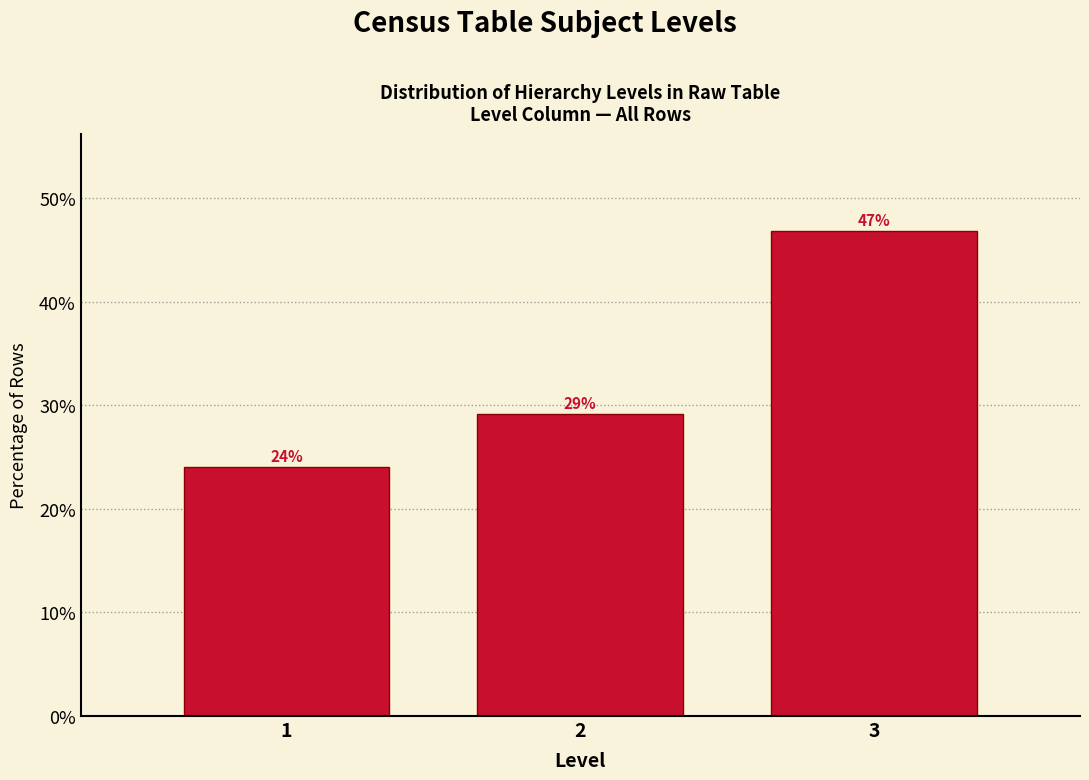

Which has a higher value, 1 or 3?

3